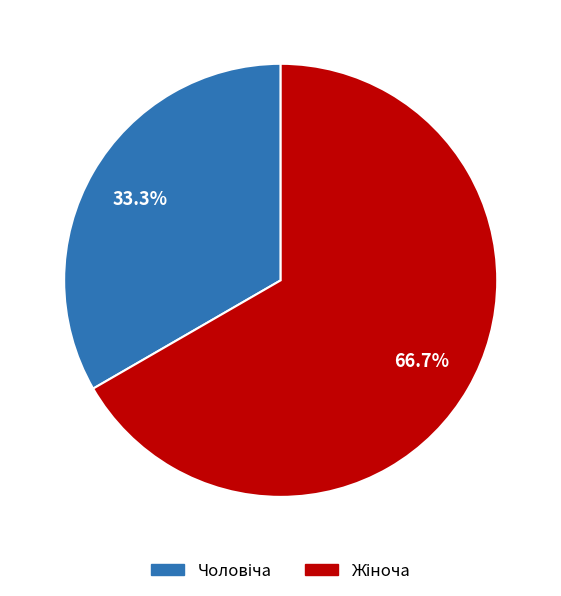

How many segments does this pie chart have?

2